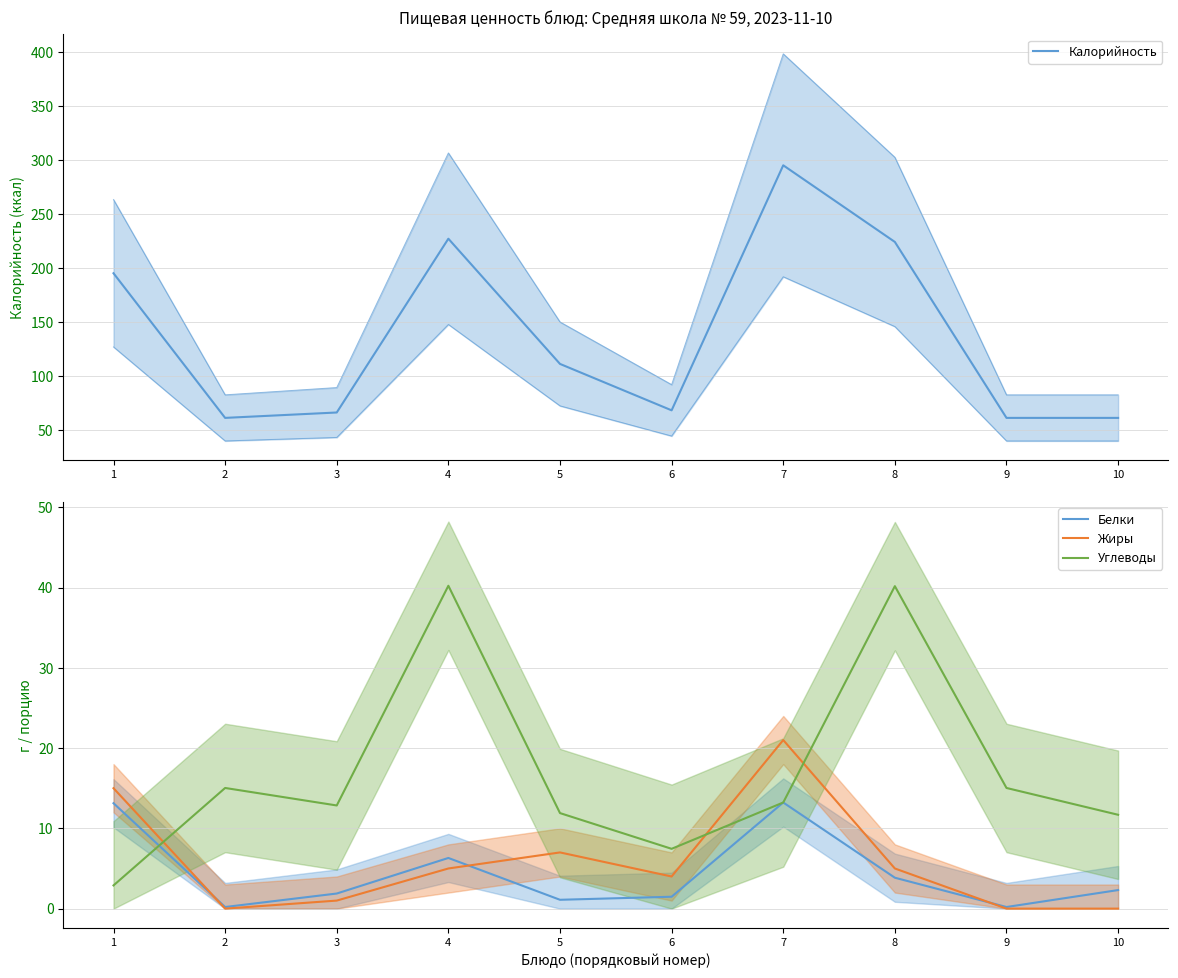

How many series are shown in this chart?

4